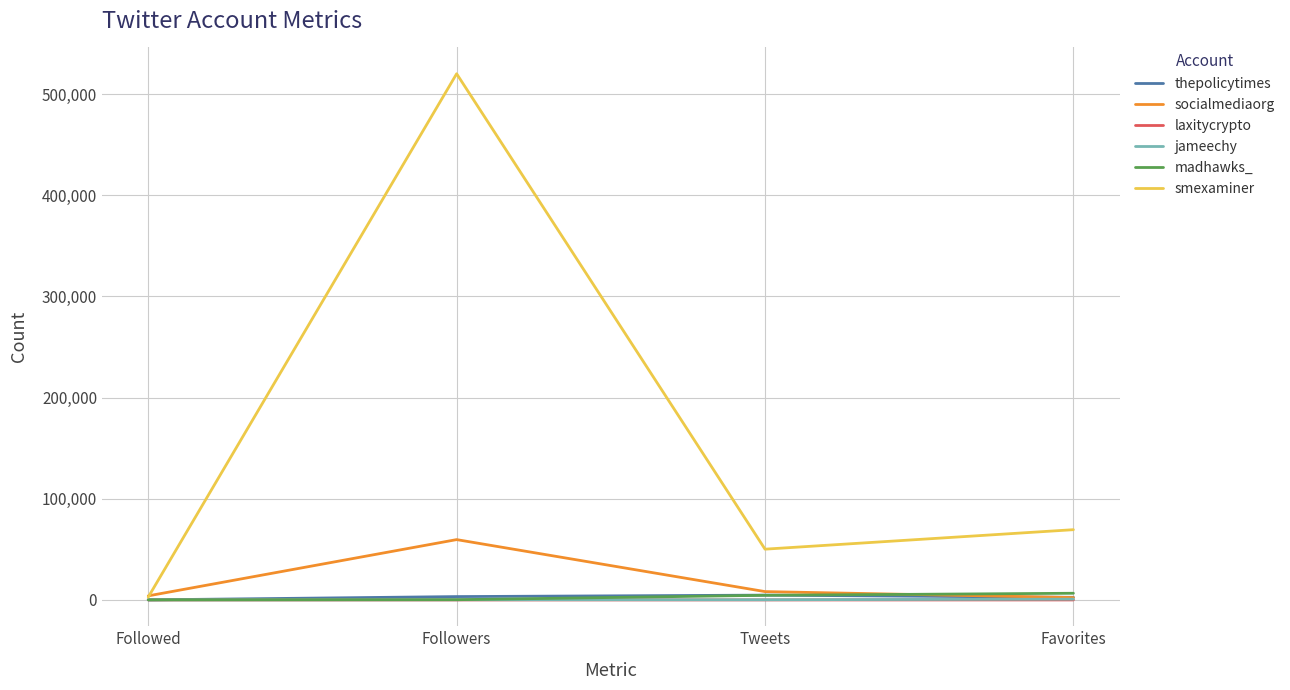

Count the number of categories in the chart.

4